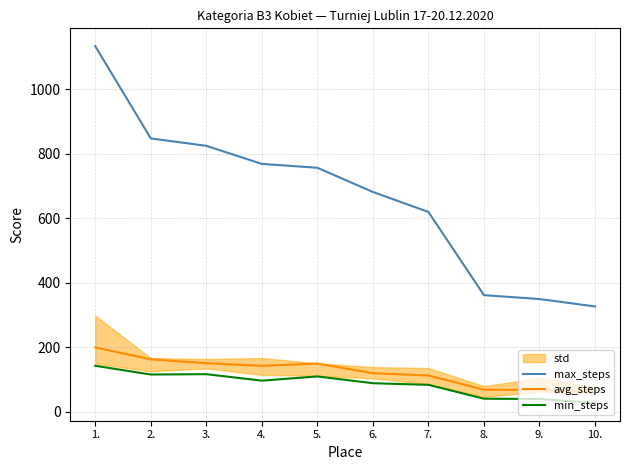

True or false: min_steps and max_steps cross at least once.

False